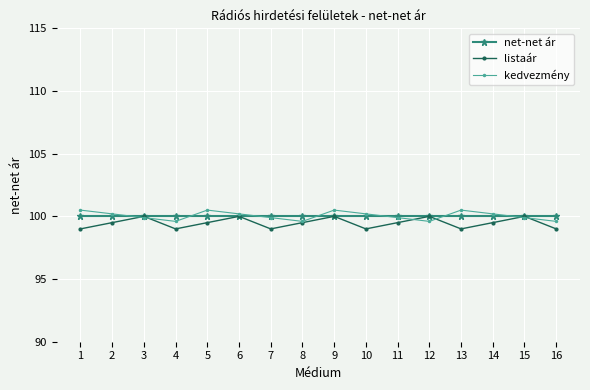

What is the maximum value for kedvezmény?

100.5